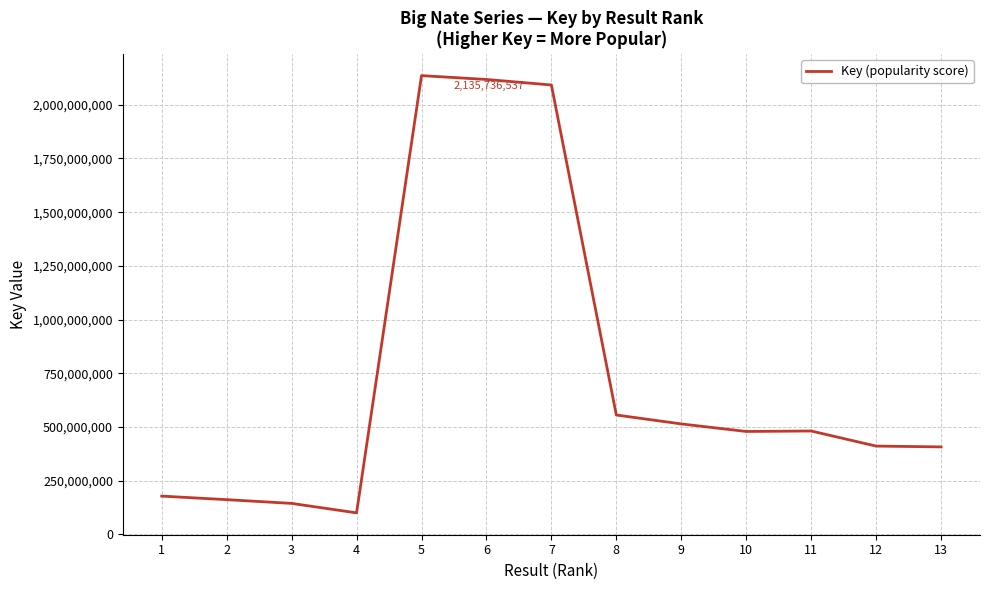

What is the change in value from 3 to 12?

+266810948